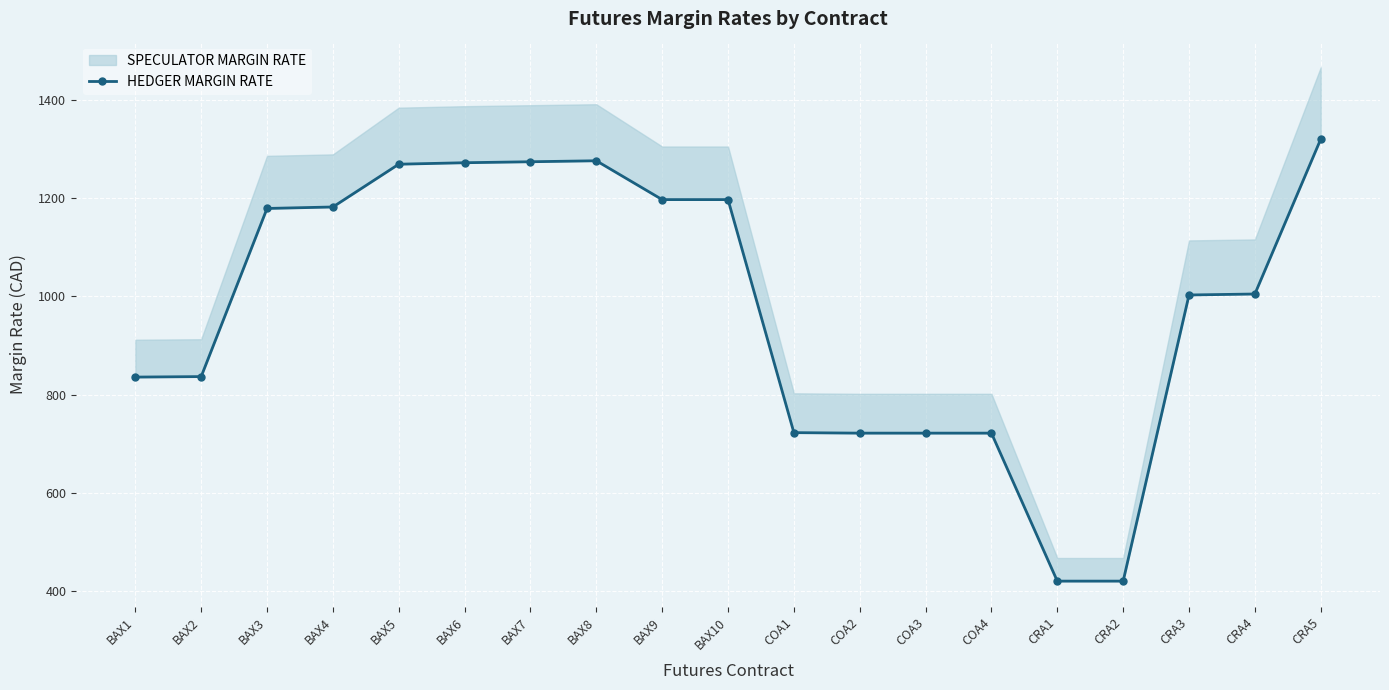

What is the difference between the values at COA3 and CRA4?

283